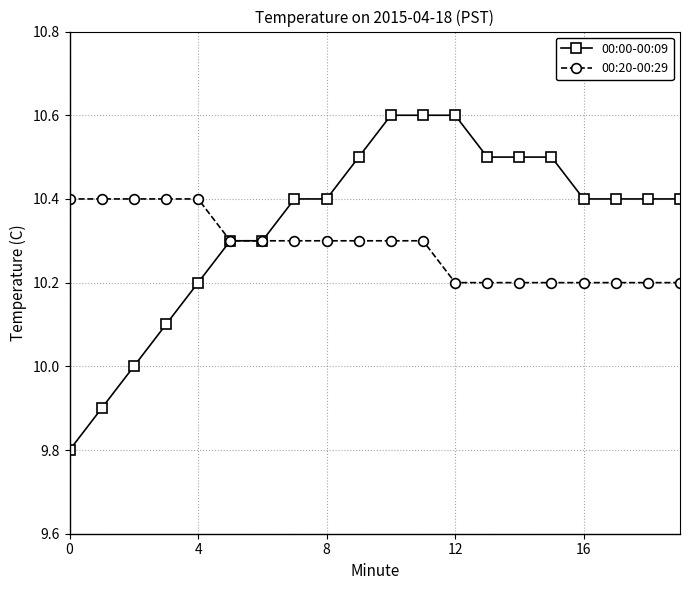

Count the 00:20-00:29 values in the range 10 to 11.

20